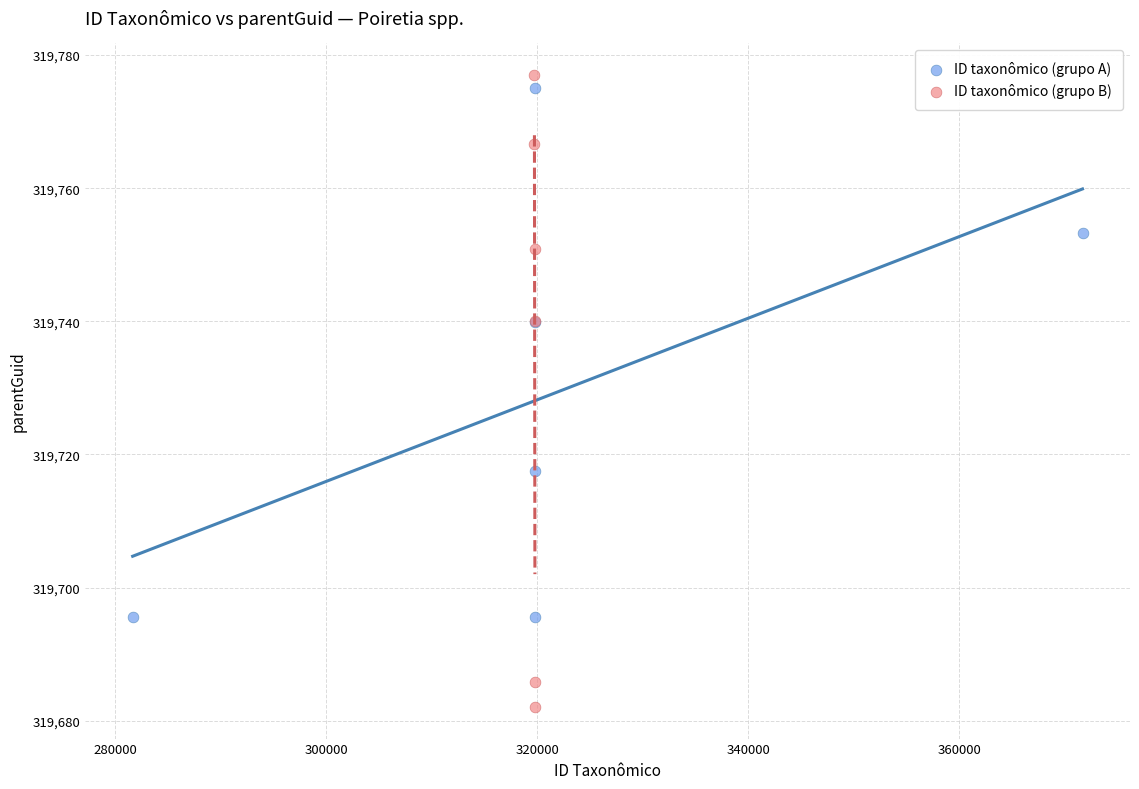

What are all the series names shown in the legend?

ID taxonômico (grupo A), ID taxonômico (grupo B)